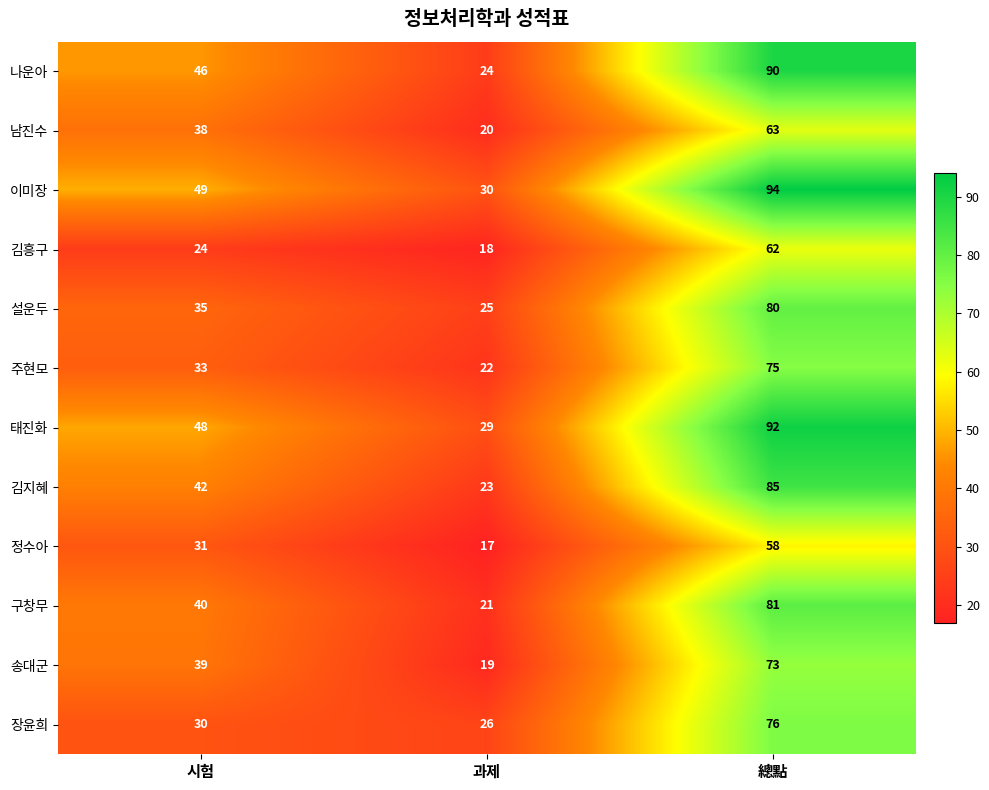

The 나운아 series shows 40 at 總點. True or false?

False